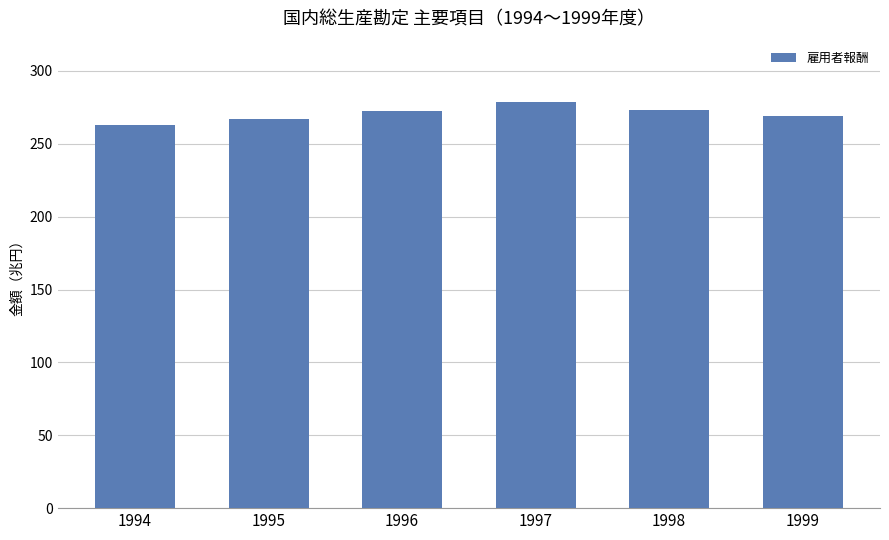

Reading left to right, what are all the values shown in this chart?

1994=262784.2	1995=267016.8	1996=272834.7	1997=278924.9	1998=273237.2	1999=269041.8